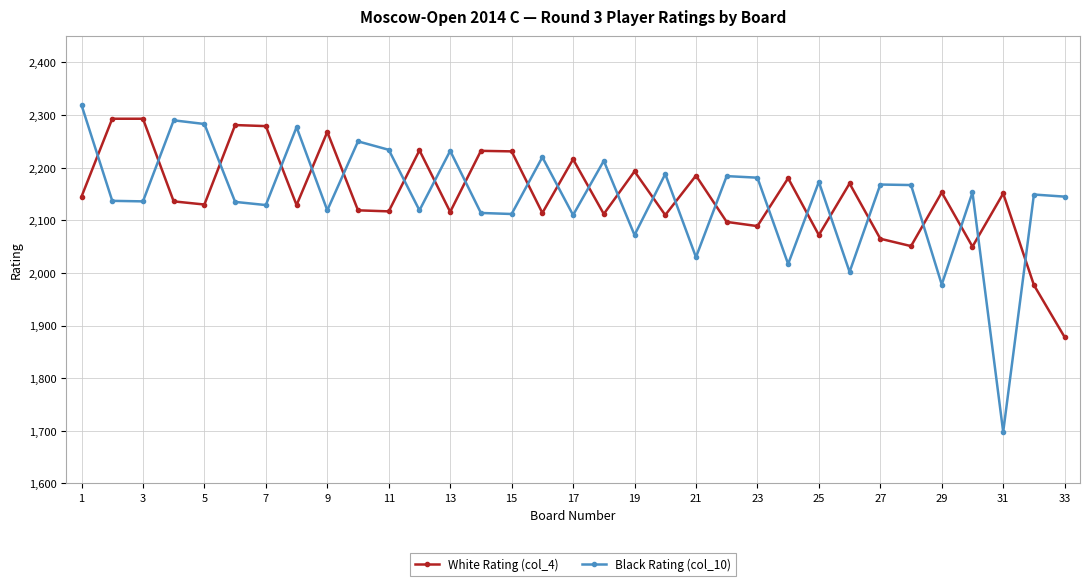

What is the greatest value displayed?

2319